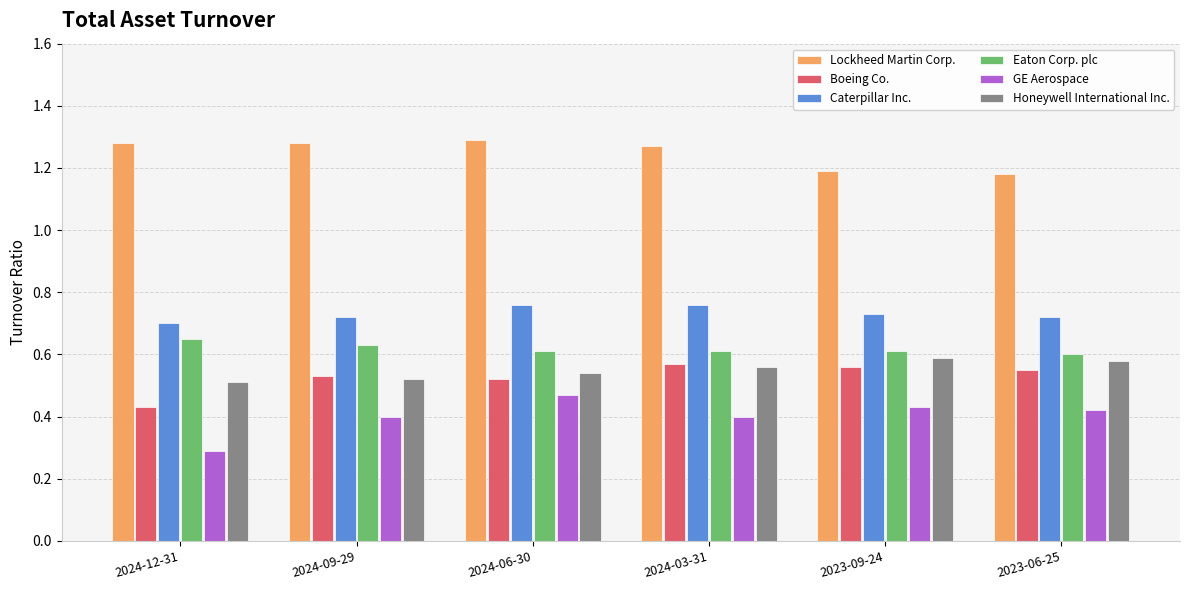

Which series has the largest total across all categories?

Lockheed Martin Corp.